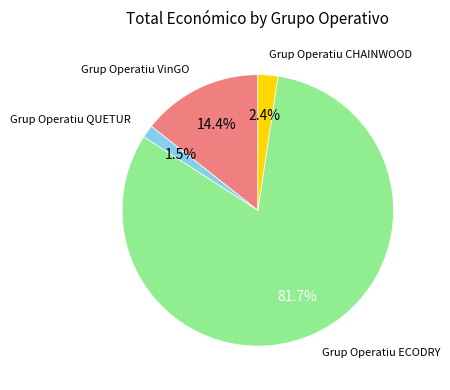

Does any single category account for the majority?

Yes